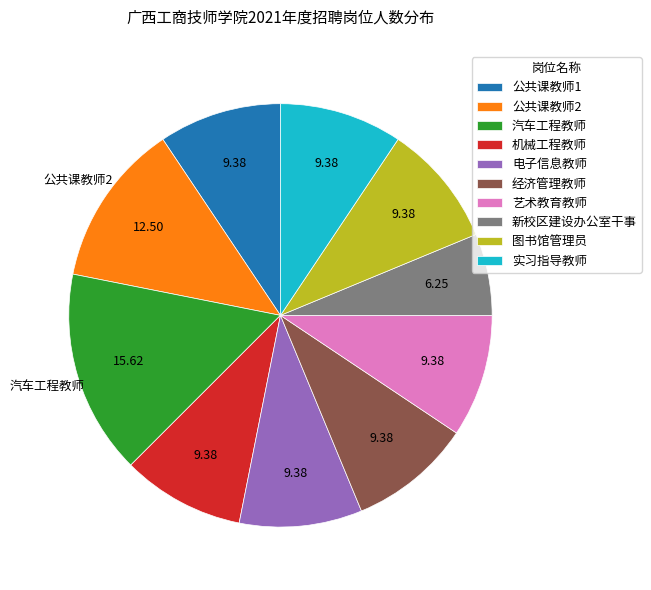

Does any single category account for the majority?

No